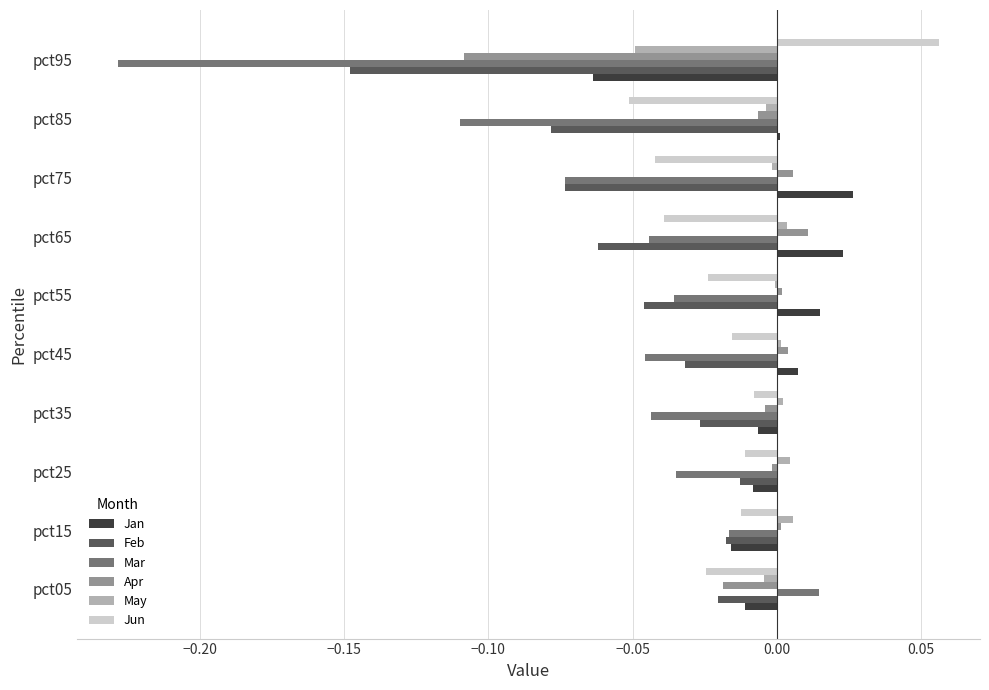

The Apr series shows -0.0 at pct35. True or false?

True